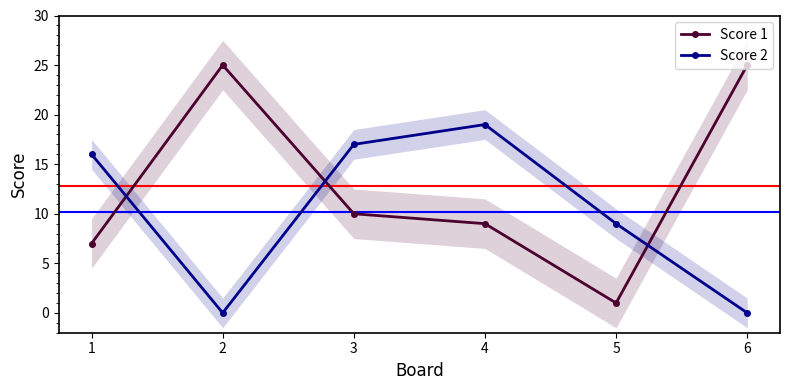

Where is Score 1 nearest to the value 13?

3